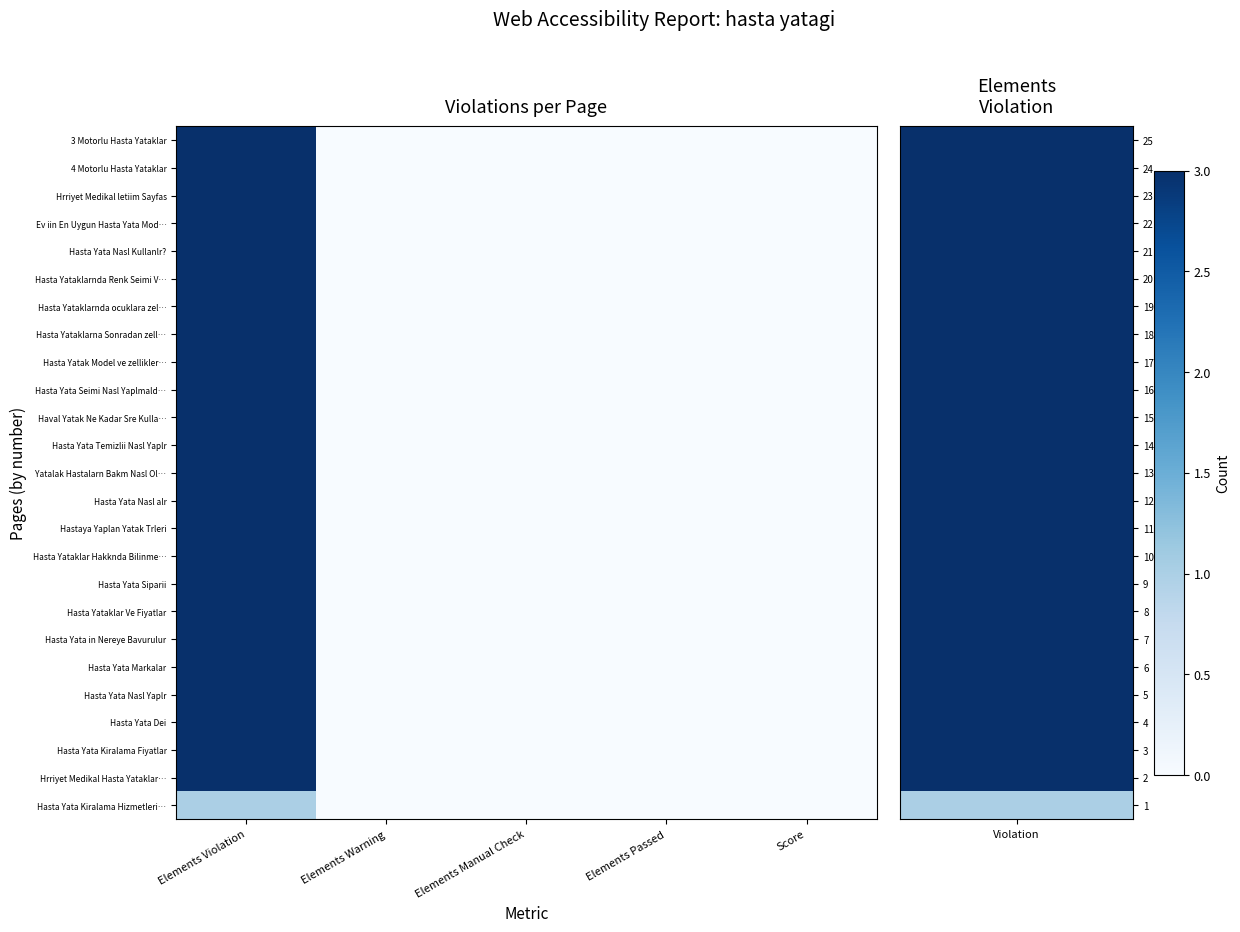

Reading right to left, extract all data points from this chart.

3 Motorlu Hasta Yataklar: Score=0	Elements Passed=0	Elements Manual Check=0	Elements Warning=0	Elements Violation=3
4 Motorlu Hasta Yataklar: Score=0	Elements Passed=0	Elements Manual Check=0	Elements Warning=0	Elements Violation=3
Hrriyet Medikal letiim Sayfas: Score=0	Elements Passed=0	Elements Manual Check=0	Elements Warning=0	Elements Violation=3
Ev iin En Uygun Hasta Yata Mod…: Score=0	Elements Passed=0	Elements Manual Check=0	Elements Warning=0	Elements Violation=3
Hasta Yata Nasl Kullanlr?: Score=0	Elements Passed=0	Elements Manual Check=0	Elements Warning=0	Elements Violation=3
Hasta Yataklarnda Renk Seimi V…: Score=0	Elements Passed=0	Elements Manual Check=0	Elements Warning=0	Elements Violation=3
Hasta Yataklarnda ocuklara zel…: Score=0	Elements Passed=0	Elements Manual Check=0	Elements Warning=0	Elements Violation=3
Hasta Yataklarna Sonradan zell…: Score=0	Elements Passed=0	Elements Manual Check=0	Elements Warning=0	Elements Violation=3
Hasta Yatak Model ve zellikler…: Score=0	Elements Passed=0	Elements Manual Check=0	Elements Warning=0	Elements Violation=3
Hasta Yata Seimi Nasl Yaplmald…: Score=0	Elements Passed=0	Elements Manual Check=0	Elements Warning=0	Elements Violation=3
Haval Yatak Ne Kadar Sre Kulla…: Score=0	Elements Passed=0	Elements Manual Check=0	Elements Warning=0	Elements Violation=3
Hasta Yata Temizlii Nasl Yaplr: Score=0	Elements Passed=0	Elements Manual Check=0	Elements Warning=0	Elements Violation=3
Yatalak Hastalarn Bakm Nasl Ol…: Score=0	Elements Passed=0	Elements Manual Check=0	Elements Warning=0	Elements Violation=3
Hasta Yata Nasl alr: Score=0	Elements Passed=0	Elements Manual Check=0	Elements Warning=0	Elements Violation=3
Hastaya Yaplan Yatak Trleri: Score=0	Elements Passed=0	Elements Manual Check=0	Elements Warning=0	Elements Violation=3
Hasta Yataklar Hakknda Bilinme…: Score=0	Elements Passed=0	Elements Manual Check=0	Elements Warning=0	Elements Violation=3
Hasta Yata Siparii: Score=0	Elements Passed=0	Elements Manual Check=0	Elements Warning=0	Elements Violation=3
Hasta Yataklar Ve Fiyatlar: Score=0	Elements Passed=0	Elements Manual Check=0	Elements Warning=0	Elements Violation=3
Hasta Yata in Nereye Bavurulur: Score=0	Elements Passed=0	Elements Manual Check=0	Elements Warning=0	Elements Violation=3
Hasta Yata Markalar: Score=0	Elements Passed=0	Elements Manual Check=0	Elements Warning=0	Elements Violation=3
Hasta Yata Nasl Yaplr: Score=0	Elements Passed=0	Elements Manual Check=0	Elements Warning=0	Elements Violation=3
Hasta Yata Dei: Score=0	Elements Passed=0	Elements Manual Check=0	Elements Warning=0	Elements Violation=3
Hasta Yata Kiralama Fiyatlar: Score=0	Elements Passed=0	Elements Manual Check=0	Elements Warning=0	Elements Violation=3
Hrriyet Medikal Hasta Yataklar…: Score=0	Elements Passed=0	Elements Manual Check=0	Elements Warning=0	Elements Violation=3
Hasta Yata Kiralama Hizmetleri…: Score=0	Elements Passed=0	Elements Manual Check=0	Elements Warning=0	Elements Violation=1